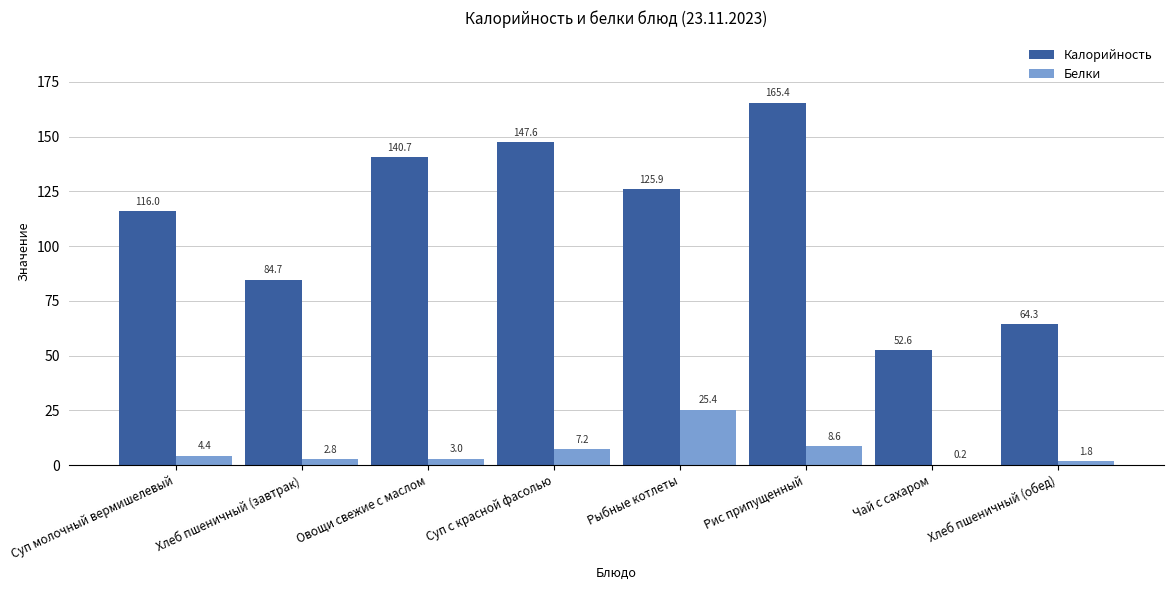

What is the total value across all series at Хлеб пшеничный (обед)?

66.2